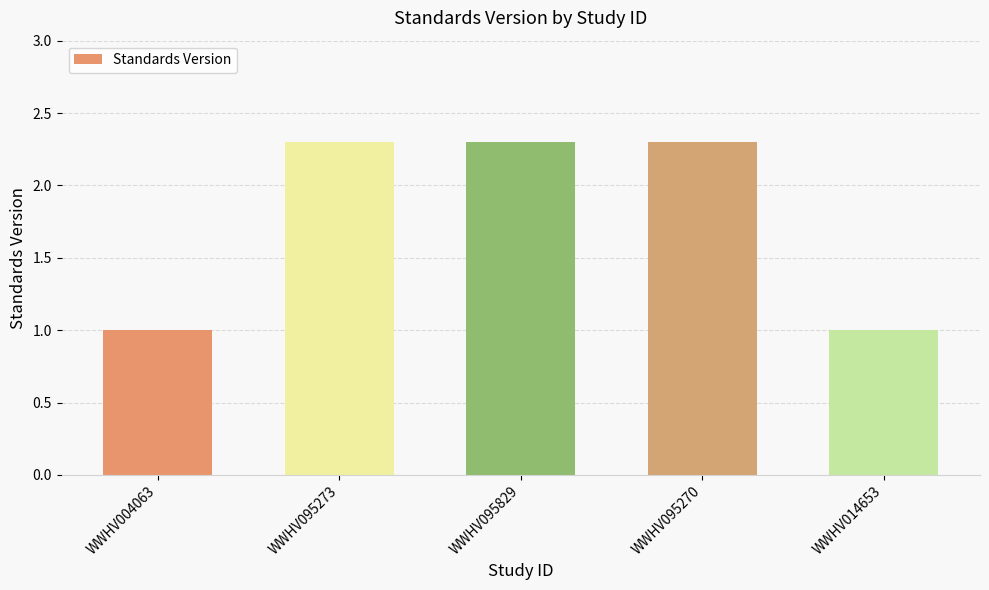

Are the bars grouped side by side (vs. stacked)?

No